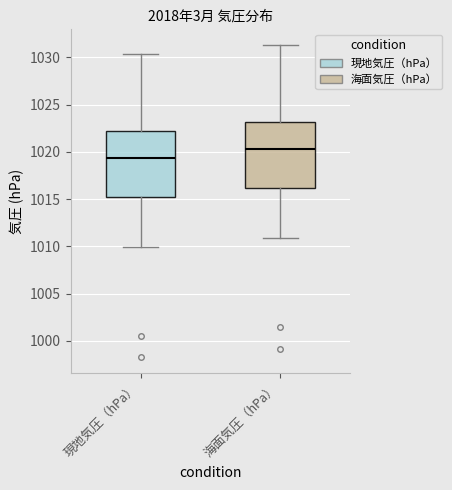

Where does the upper whisker of the box for 海面気圧（hPa） end on the y-axis? The values are not printed on the chart, so give them approximately, as read against the axis.

1031.5